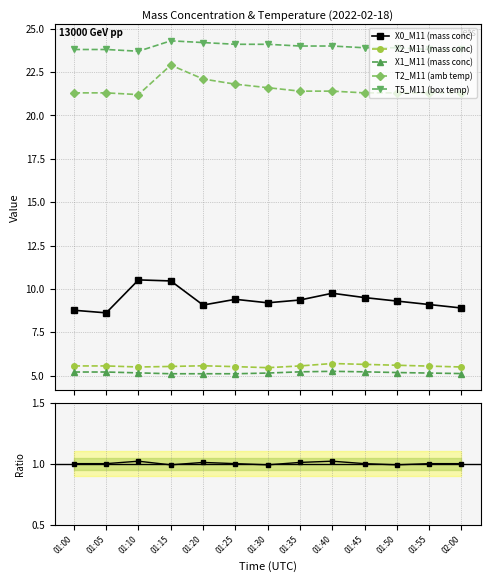

Rank the categories by X2_M11 (mass conc) value from lowest to highest.

01:30, 01:10, 02:00, 01:25, 01:15, 01:55, 01:00, 01:05, 01:35, 01:20, 01:50, 01:45, 01:40